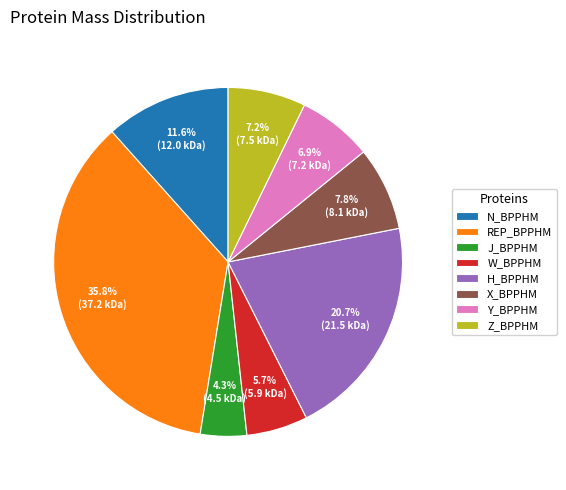

What percentage is the W_BPPHM slice, to the nearest percent?

6%